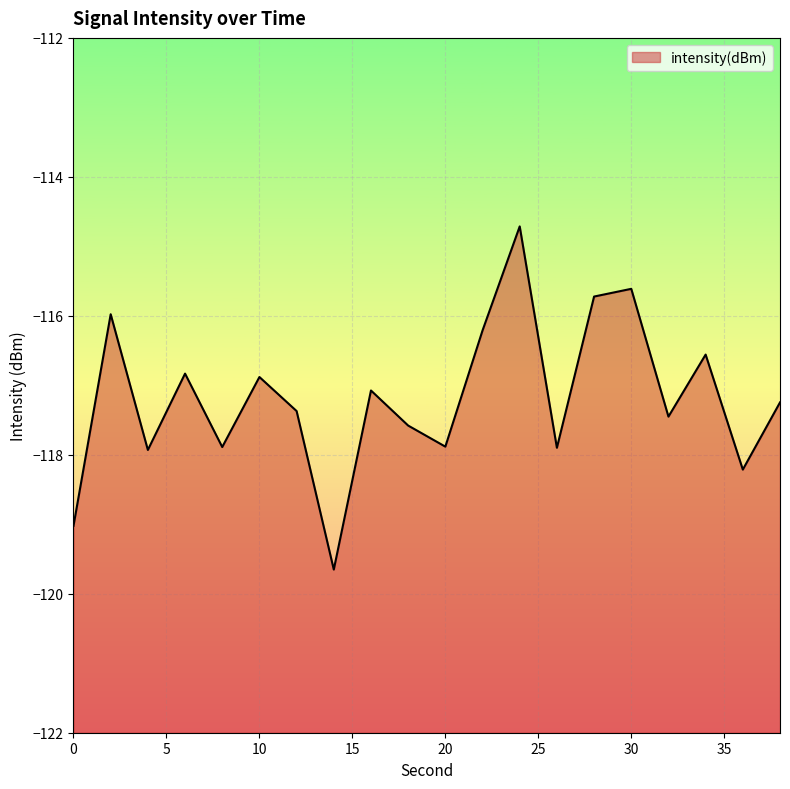

At which label is the value closest to -117?

16